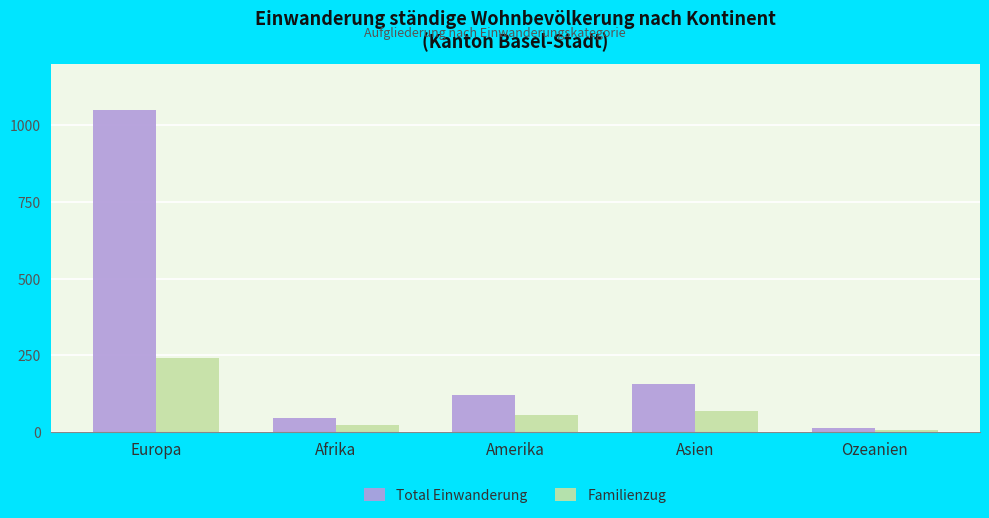

Between Europa and Amerika, which series saw the biggest shift?

Total Einwanderung